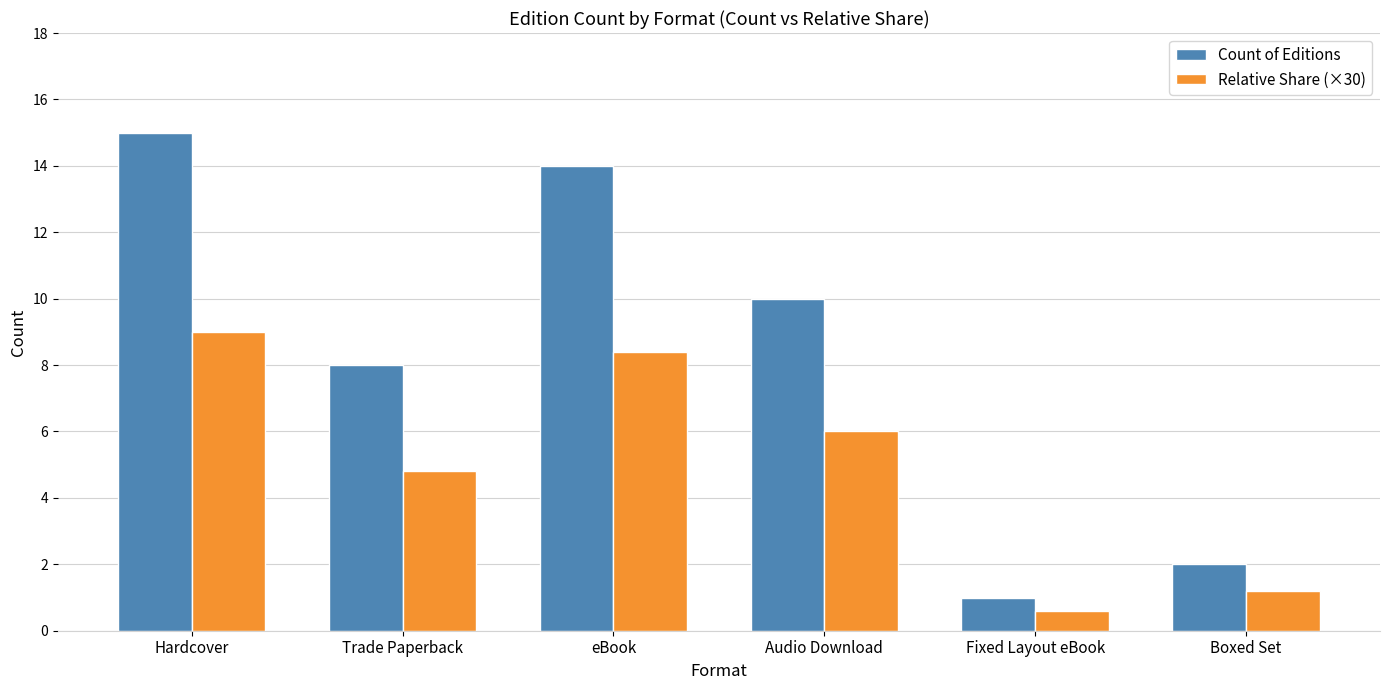

List the series in order of their peak value, lowest first.

Relative Share (×30), Count of Editions